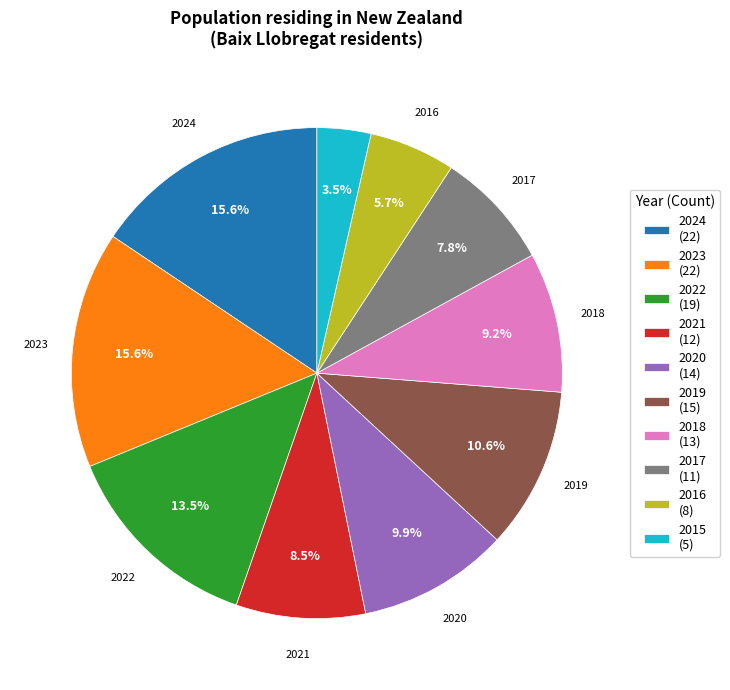

Does any single category account for the majority?

No